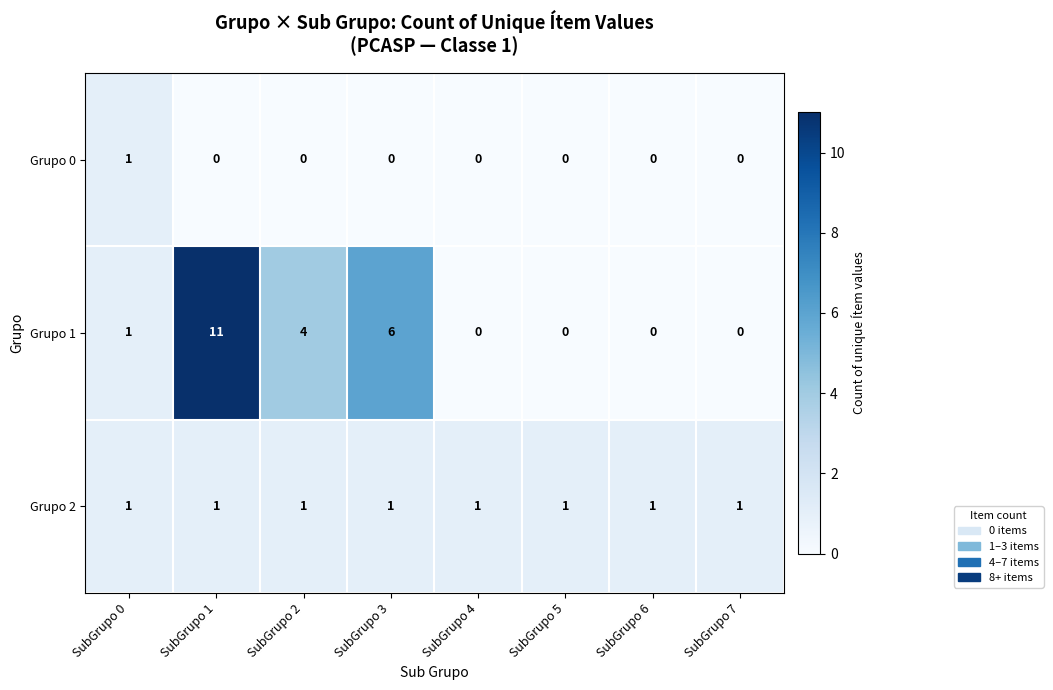

List the series in order of their overall mean, highest first.

Grupo 1, Grupo 2, Grupo 0